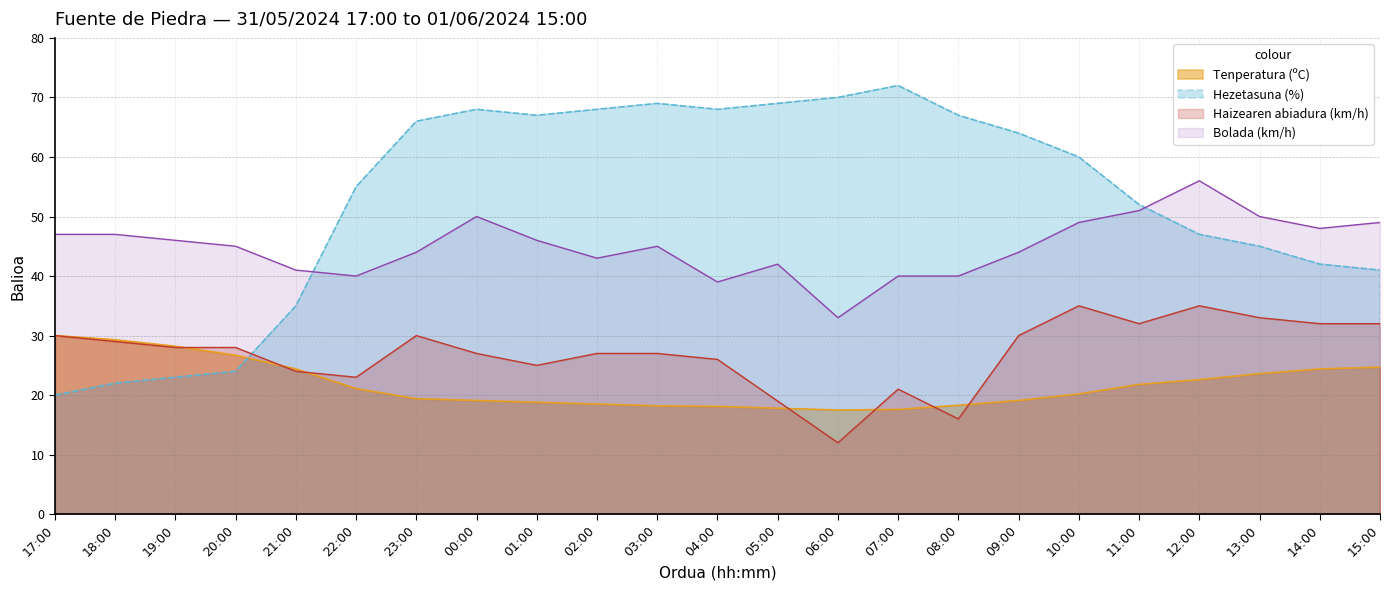

What is the sum of the Bolada (km/h) values at 18:00 and 12:00?

103.0